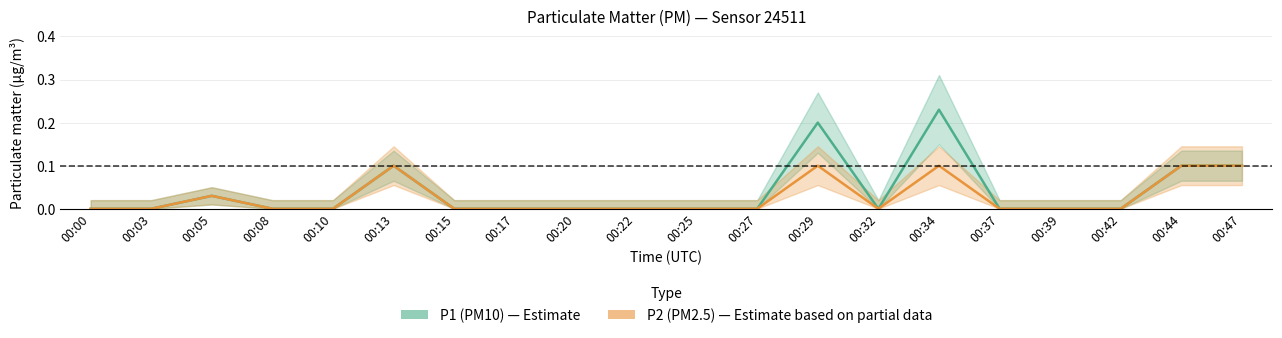

Rank the series by their average value, from lowest to highest.

P2 (PM2.5), P1 (PM10)